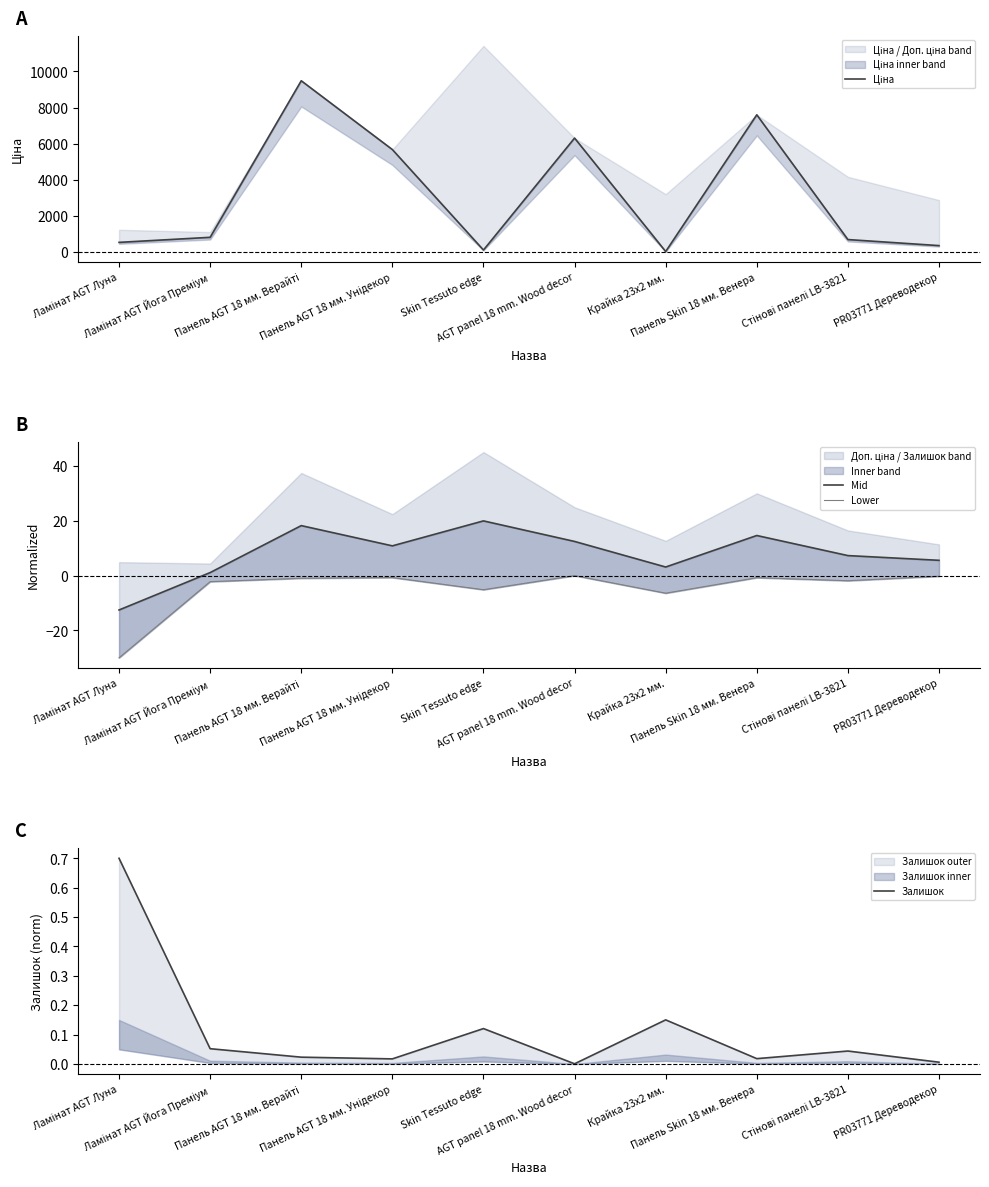

Does the chart have visible grid lines?

No